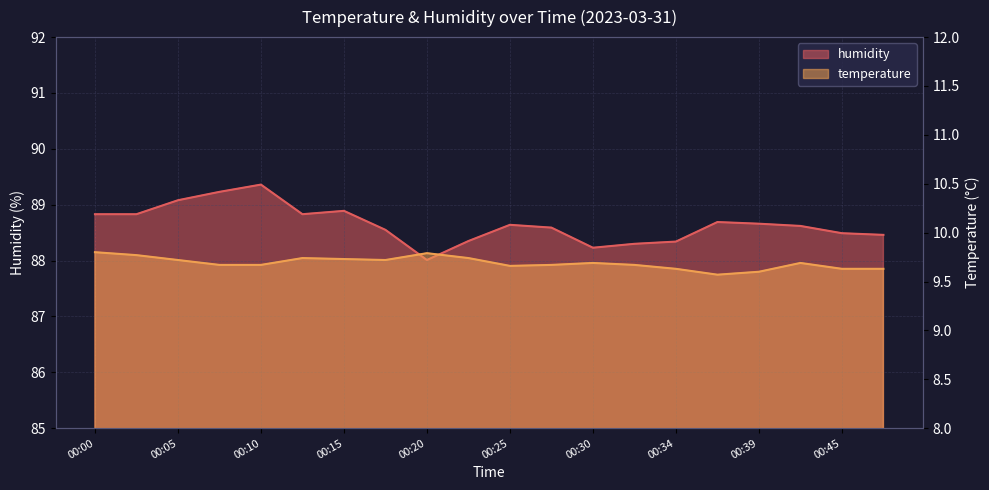

Between 00:05 and 00:25, which series saw the biggest shift?

humidity